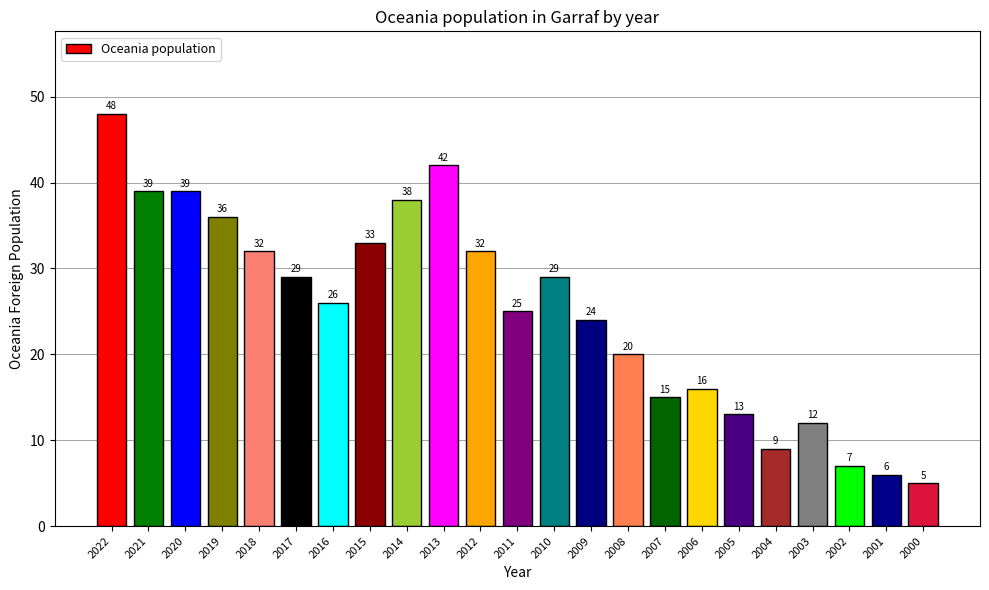

What is the change in value from 2002 to 2001?

-1